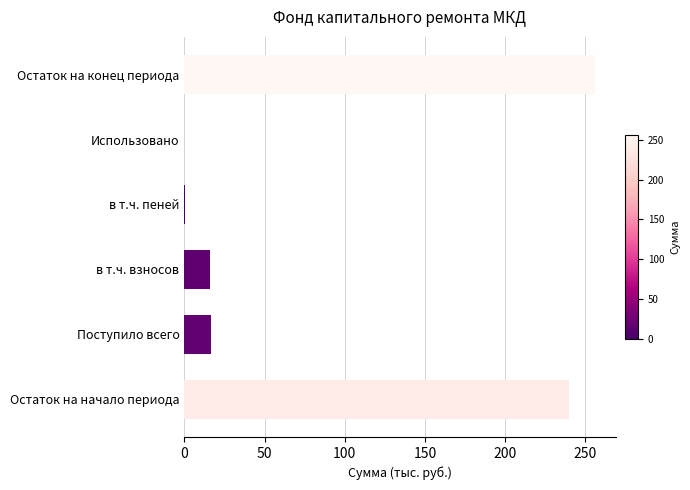

What is the approximate value at Остаток на начало периода?

239.6